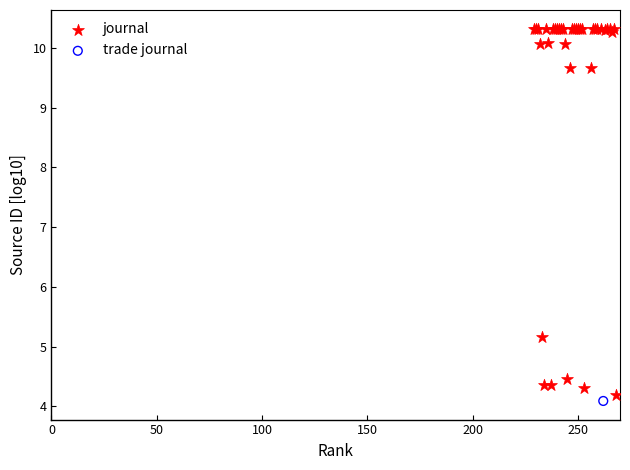

What are all the series names shown in the legend?

journal, trade journal